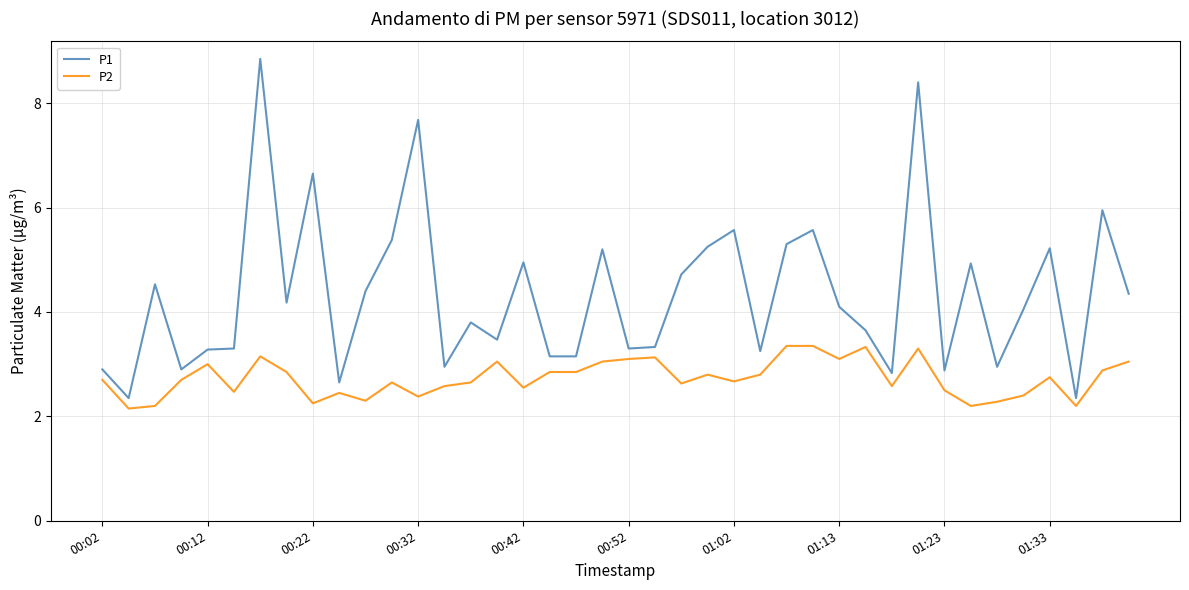

Which series has the largest range (max minus min)?

P1